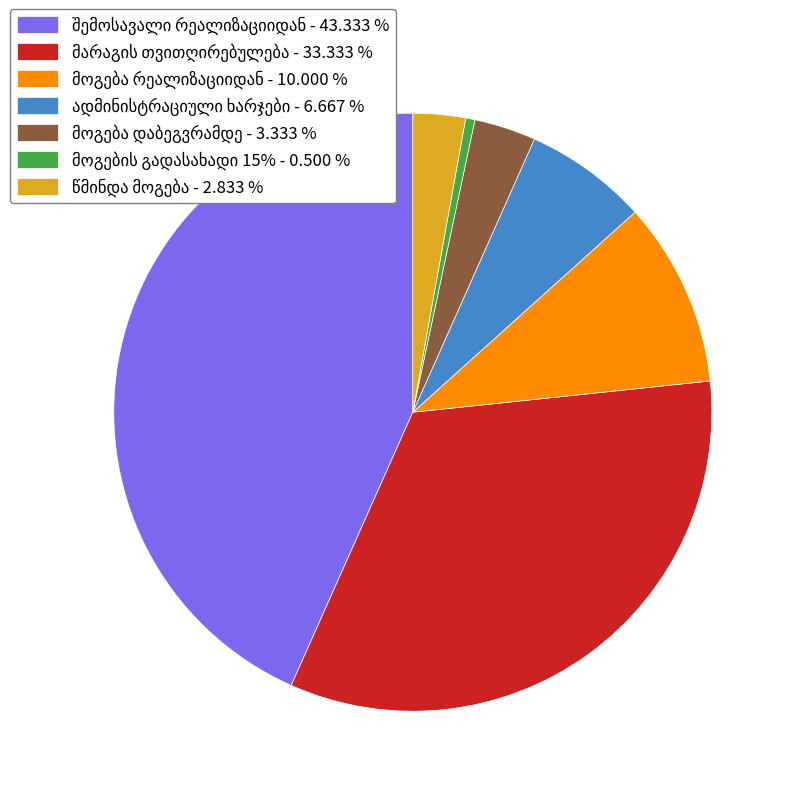

How many segments does this pie chart have?

7